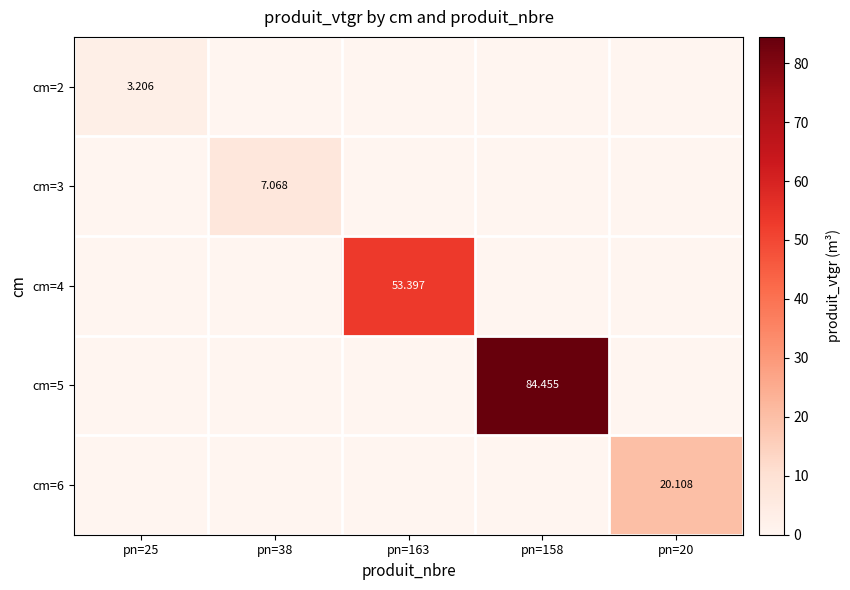

True or false: cm=5 has a value of 54.6 at pn=20.

False